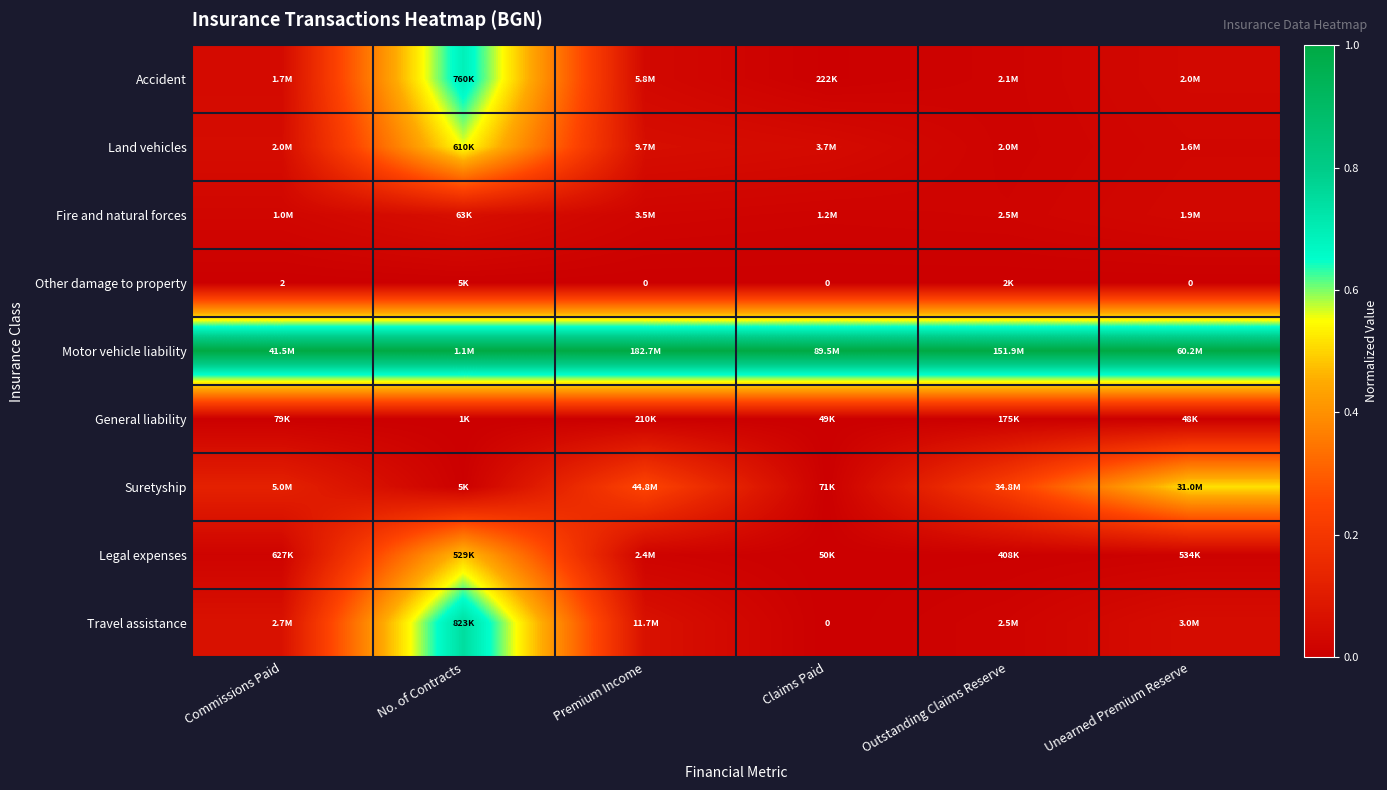

Which series has the largest total across all categories?

Motor vehicle liability